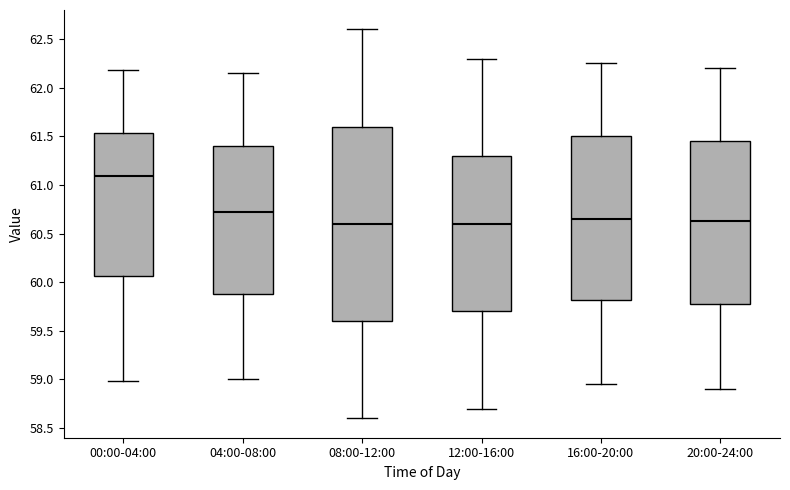

Reading left to right, read every box against the y-axis: the position of its median line, the range the box covers, and the ends of its whiskers. The values are not printed on the chart, so give them approximately, as read against the axis.

00:00-04:00: median 61.10, box 60.05 to 61.55, whiskers 59.00 to 62.20
04:00-08:00: median 60.75, box 59.90 to 61.40, whiskers 59.00 to 62.15
08:00-12:00: median 60.60, box 59.60 to 61.60, whiskers 58.60 to 62.60
12:00-16:00: median 60.60, box 59.70 to 61.30, whiskers 58.70 to 62.30
16:00-20:00: median 60.65, box 59.80 to 61.50, whiskers 58.95 to 62.25
20:00-24:00: median 60.65, box 59.80 to 61.45, whiskers 58.90 to 62.20